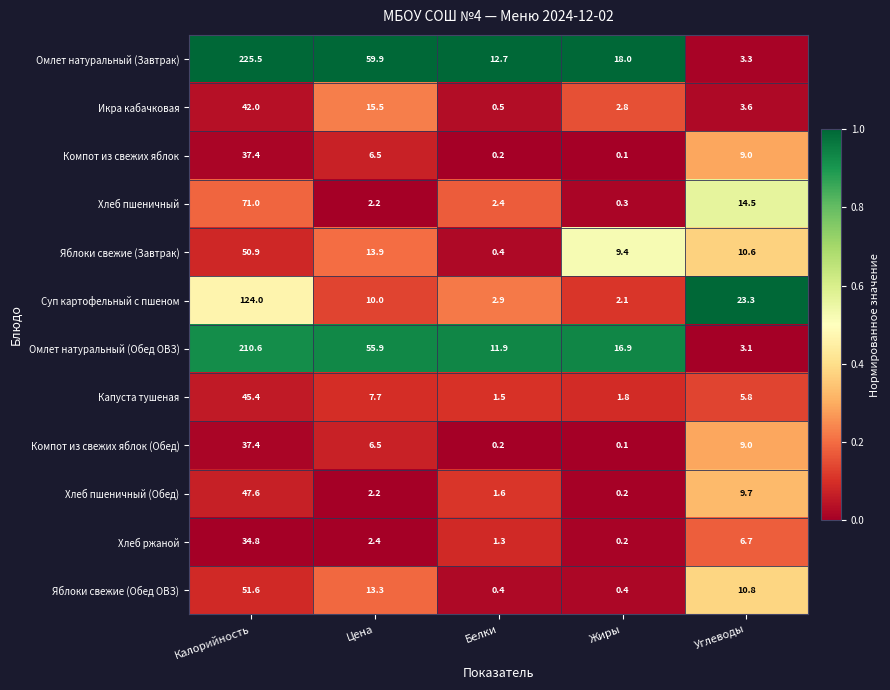

Which category has the lowest value across all series?

Жиры